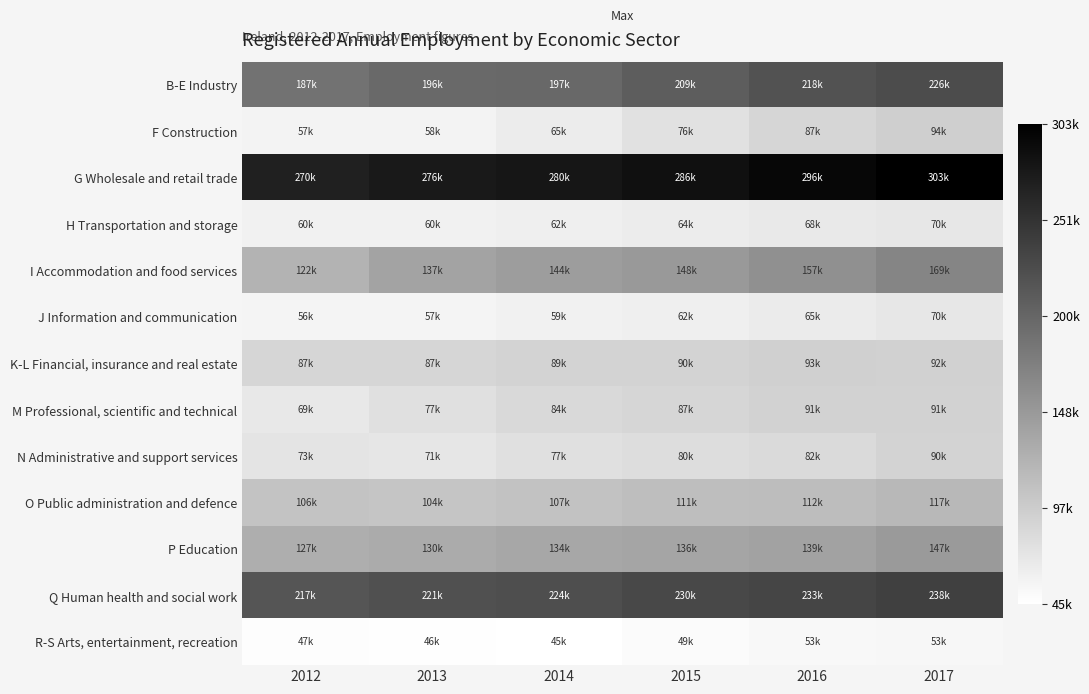

Which series has the largest total across all categories?

G Wholesale and retail trade